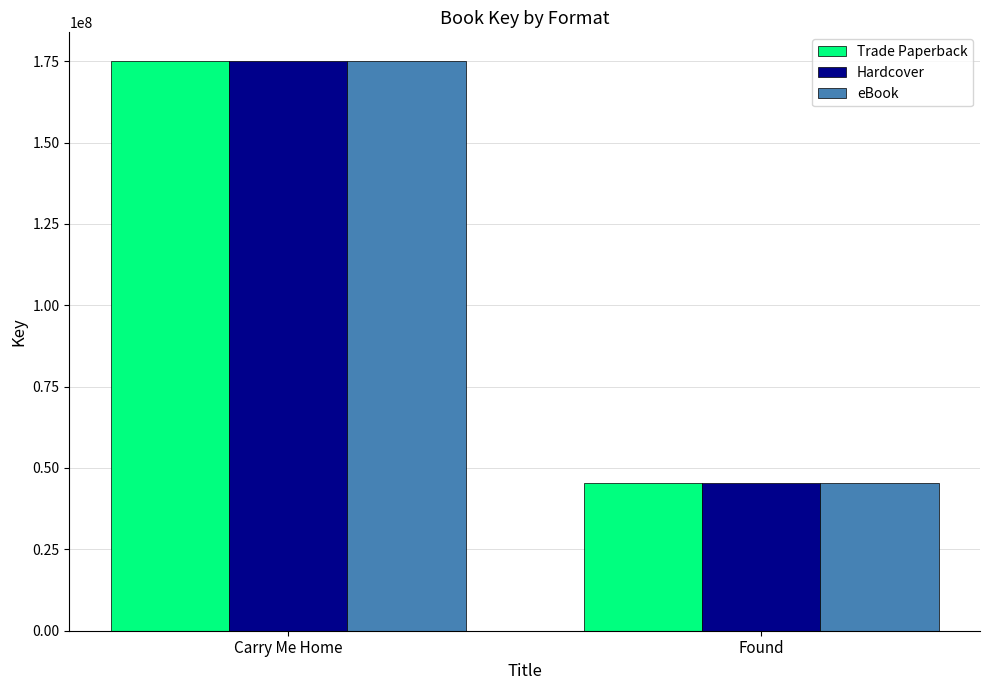

Which category has the lowest value in the eBook series?

Found